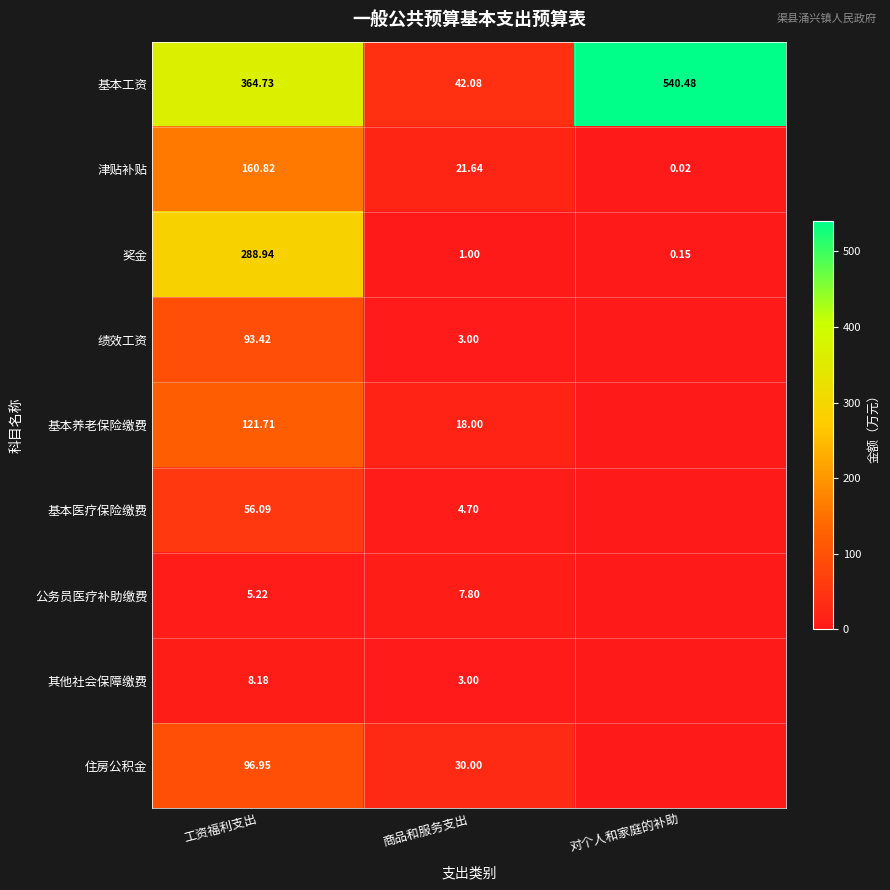

At 工资福利支出, list the series in order from smallest to largest.

公务员医疗补助缴费, 其他社会保障缴费, 基本医疗保险缴费, 绩效工资, 住房公积金, 基本养老保险缴费, 津贴补贴, 奖金, 基本工资